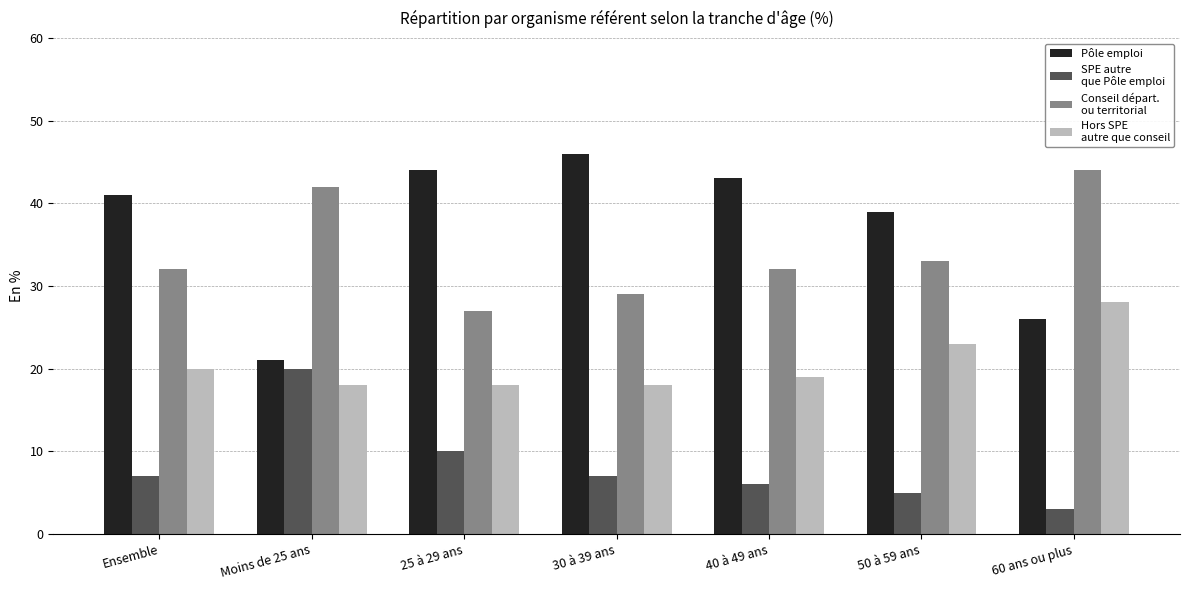

What is the difference between the highest and lowest values at Ensemble?

34